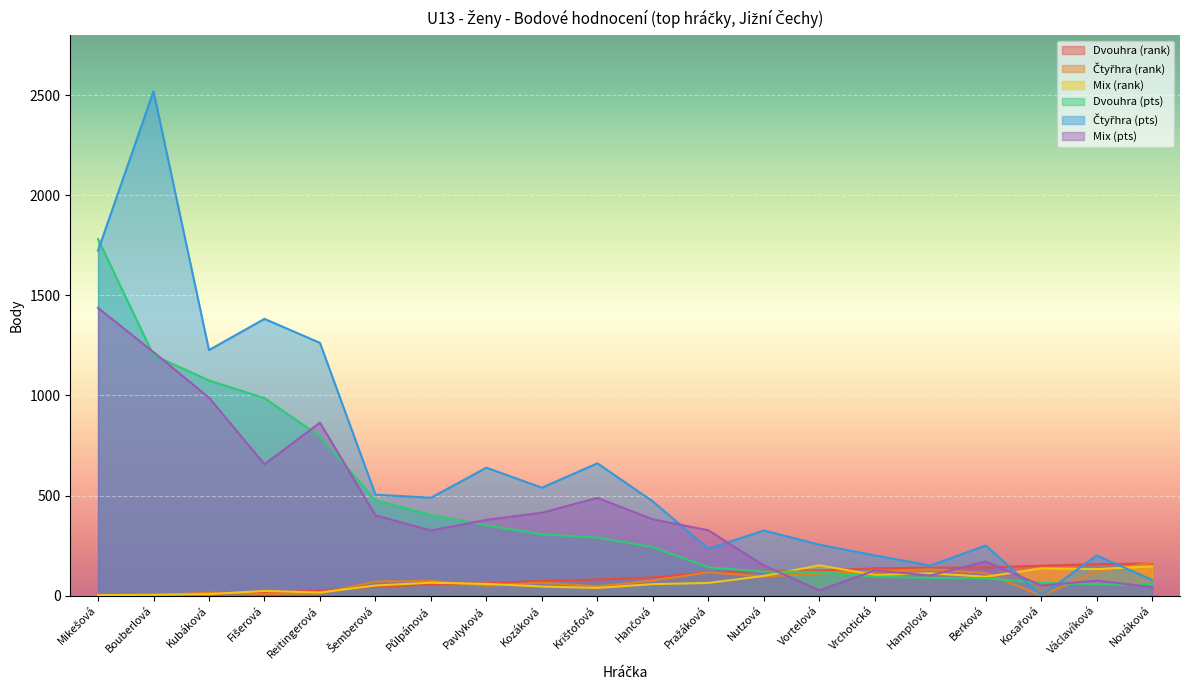

At which label does Čtyřhra (pts) reach its peak?

Bouberlová